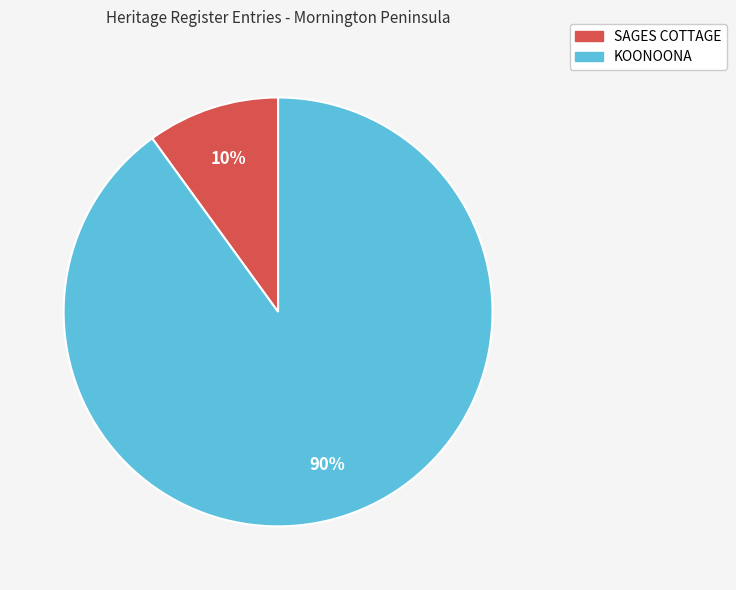

True or false: SAGES COTTAGE accounts for 10% of the total.

True